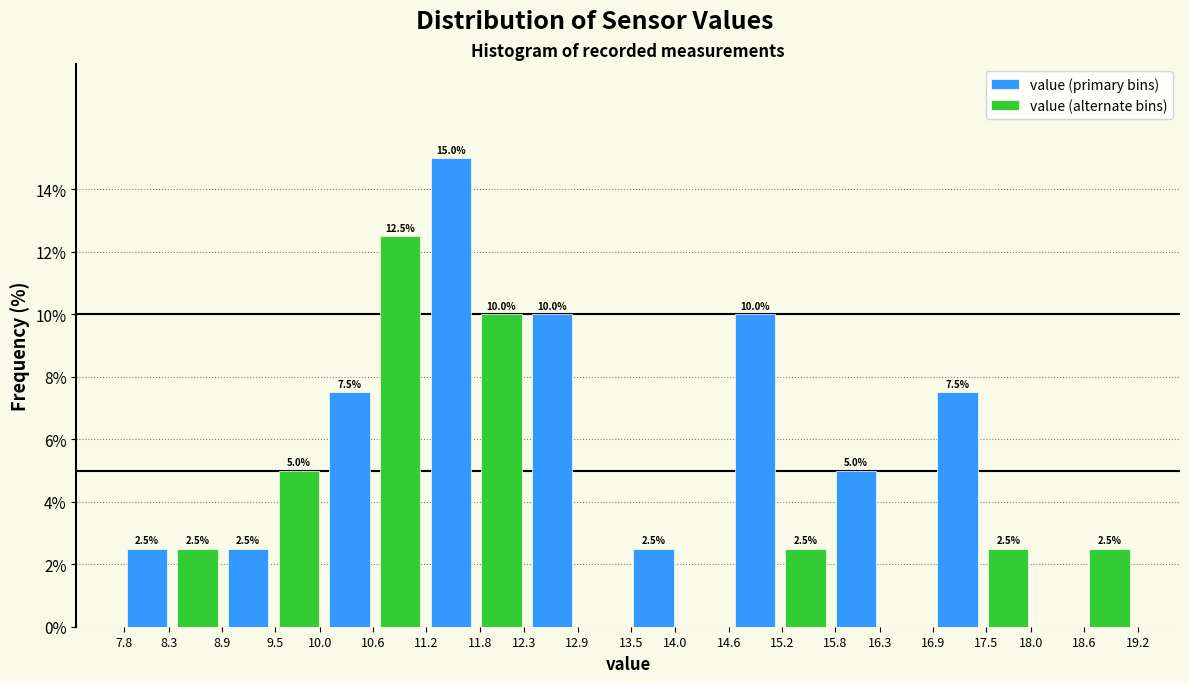

Reading left to right, list all the values displayed in this chart.

value (primary bins): 8.3=2.5	9.5=2.5	10.6=7.5	11.8=15.0	12.9=10.0	14.0=2.5	15.2=10.0	16.3=5.0	17.5=7.5	18.6=0.0
value (alternate bins): 8.3=2.5	9.5=5.0	10.6=12.5	11.8=10.0	12.9=0.0	14.0=0.0	15.2=2.5	16.3=0.0	17.5=2.5	18.6=2.5